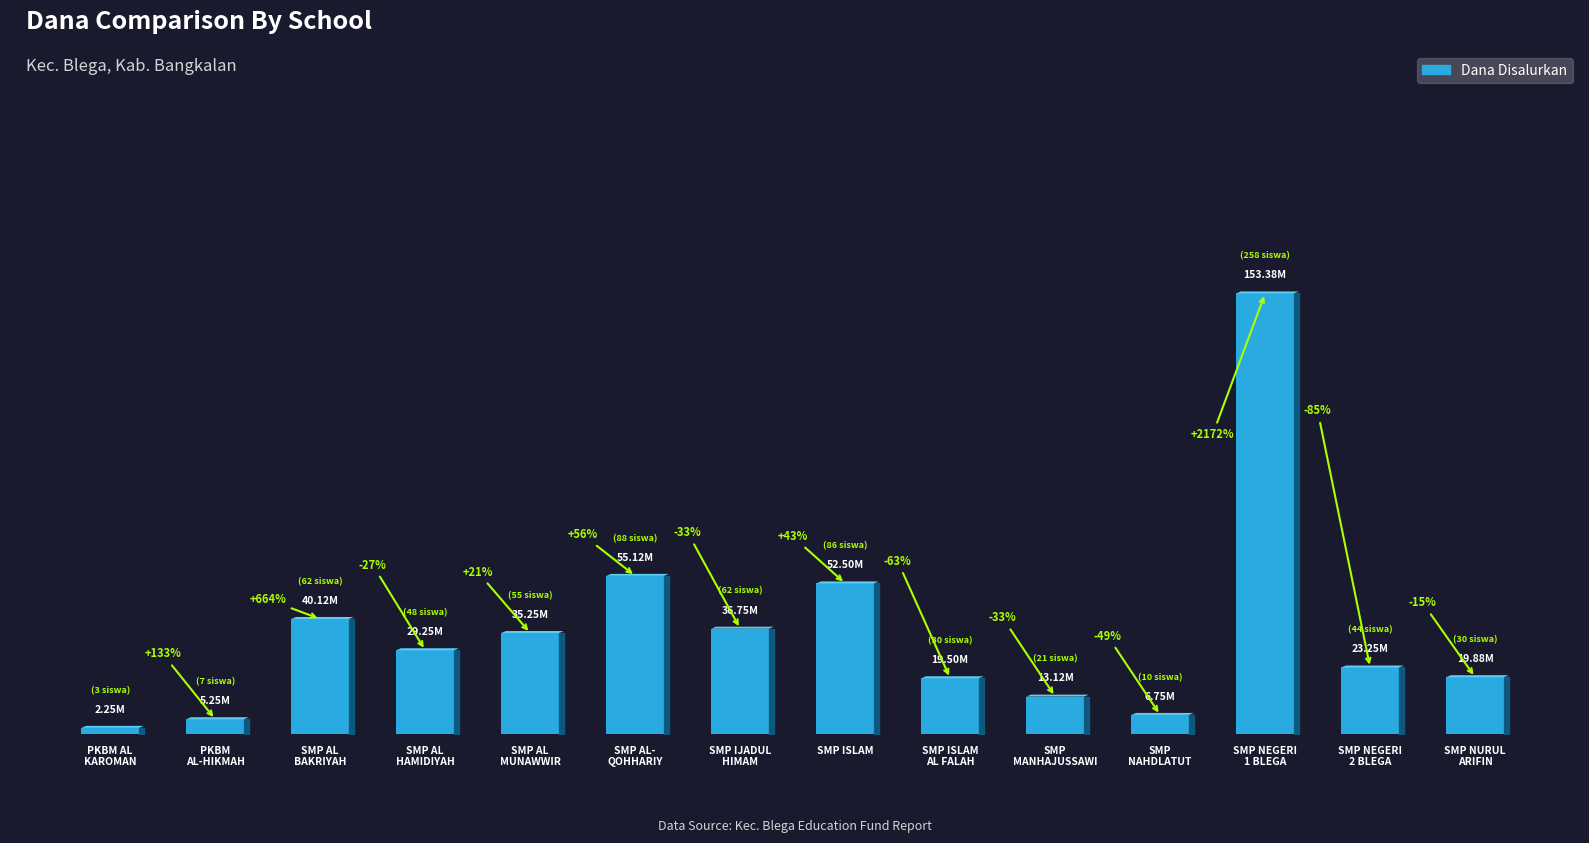

What is the label of the 9th bar from the left?

SMP ISLAM
AL FALAH